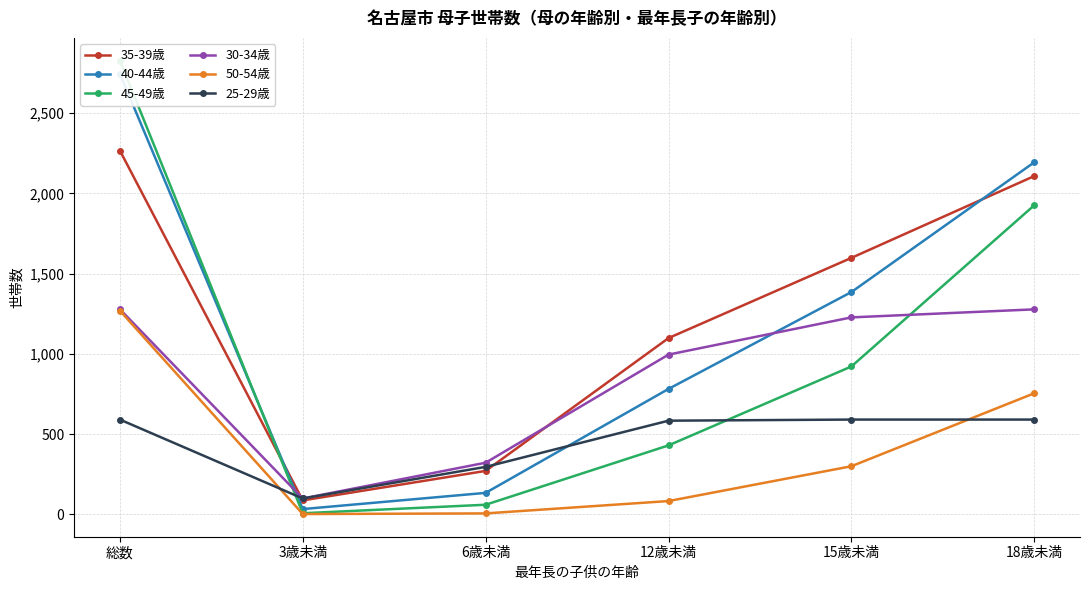

Which label corresponds to the largest value in the chart?

総数